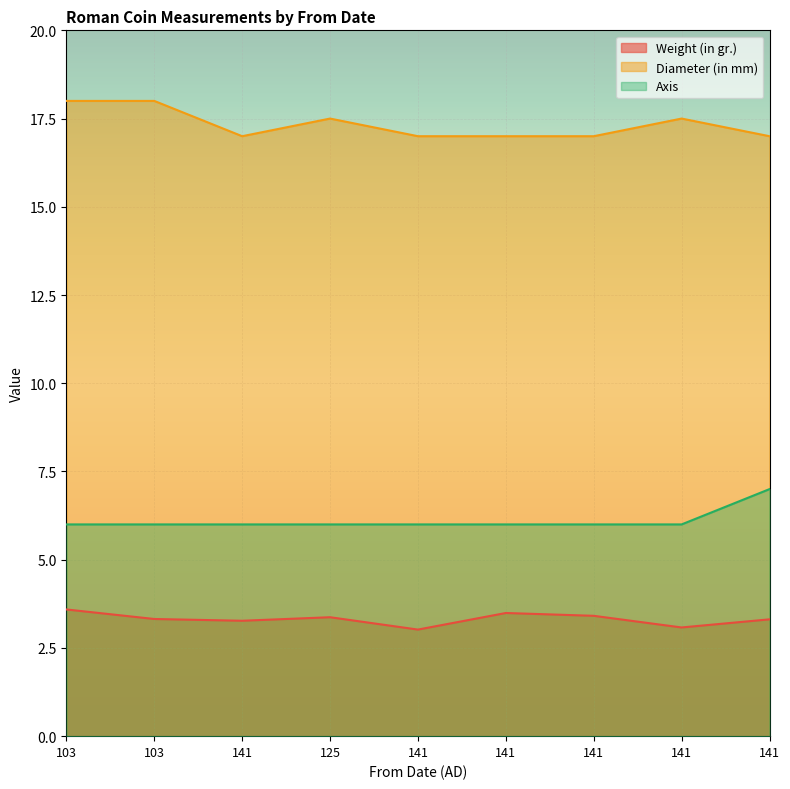

What is the label of the 9th point from the right?

103